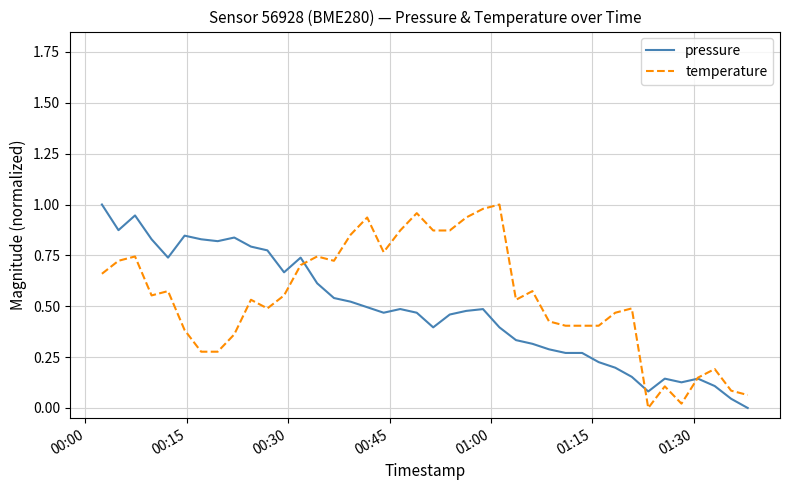

What are all the series names shown in the legend?

pressure, temperature